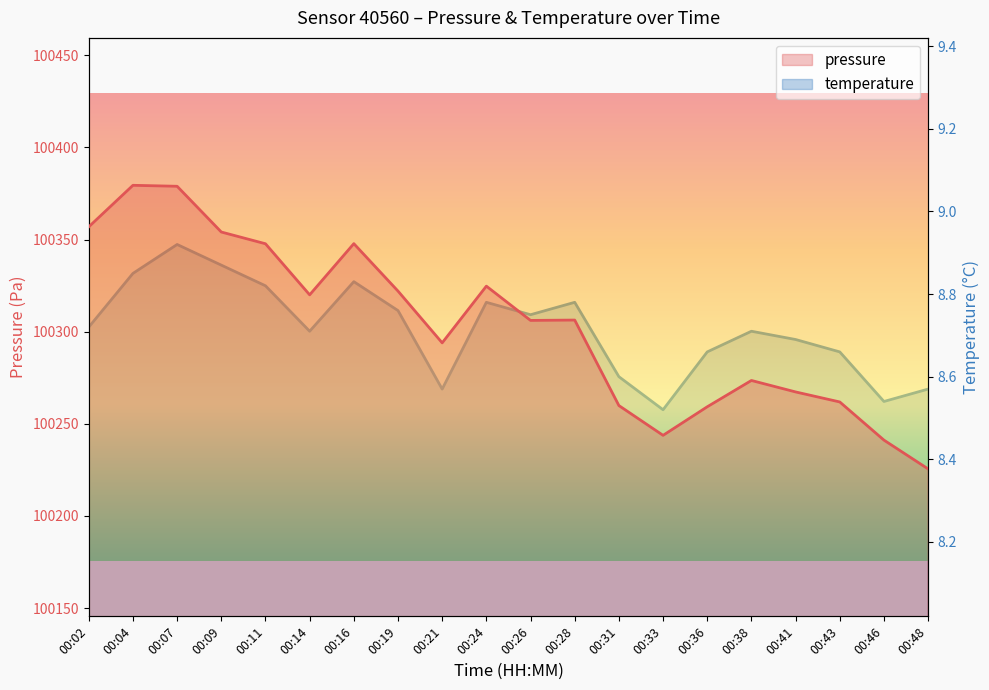

What is the value of the temperature point at the 3rd from the left?

8.9